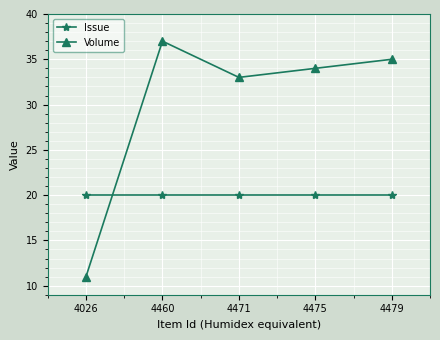

Reading left to right, list all the values displayed in this chart.

Issue: 20	20	20	20	20
Volume: 11	37	33	34	35